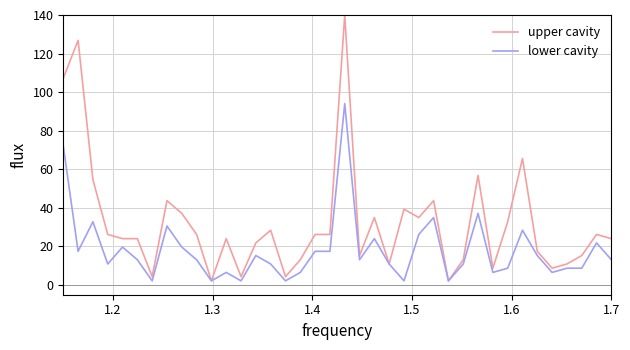

At how many categories does at least one series exceed 75?

3